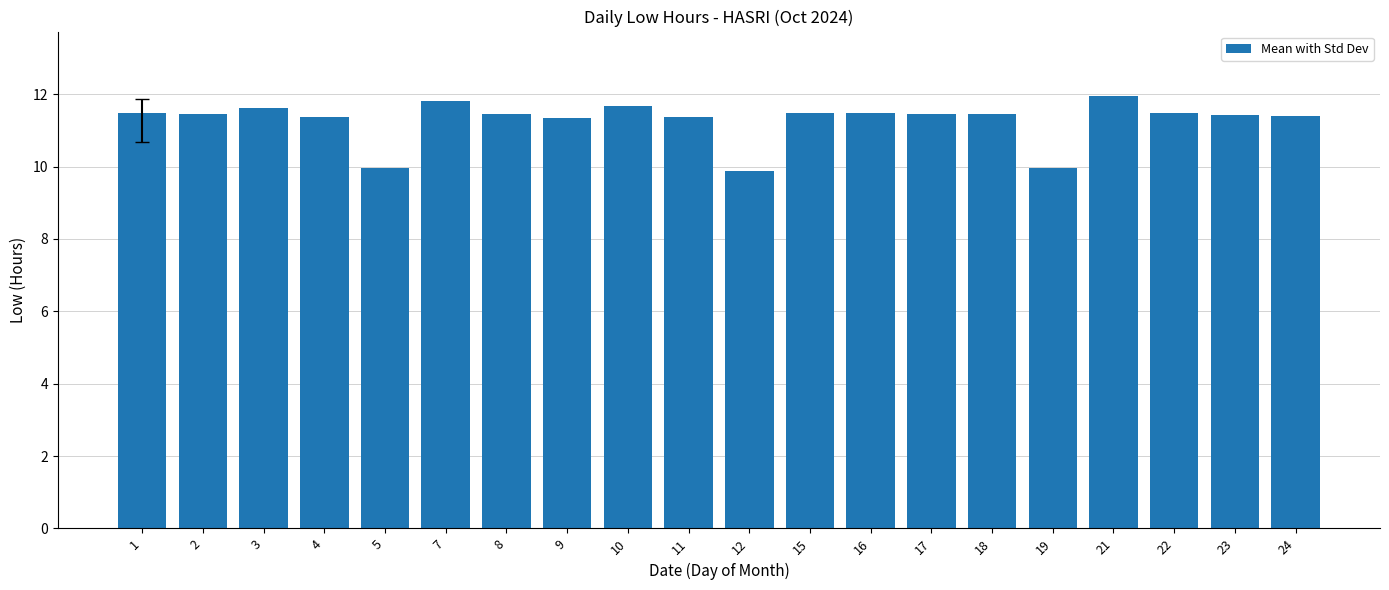

Which has a higher value, 16 or 10?

10